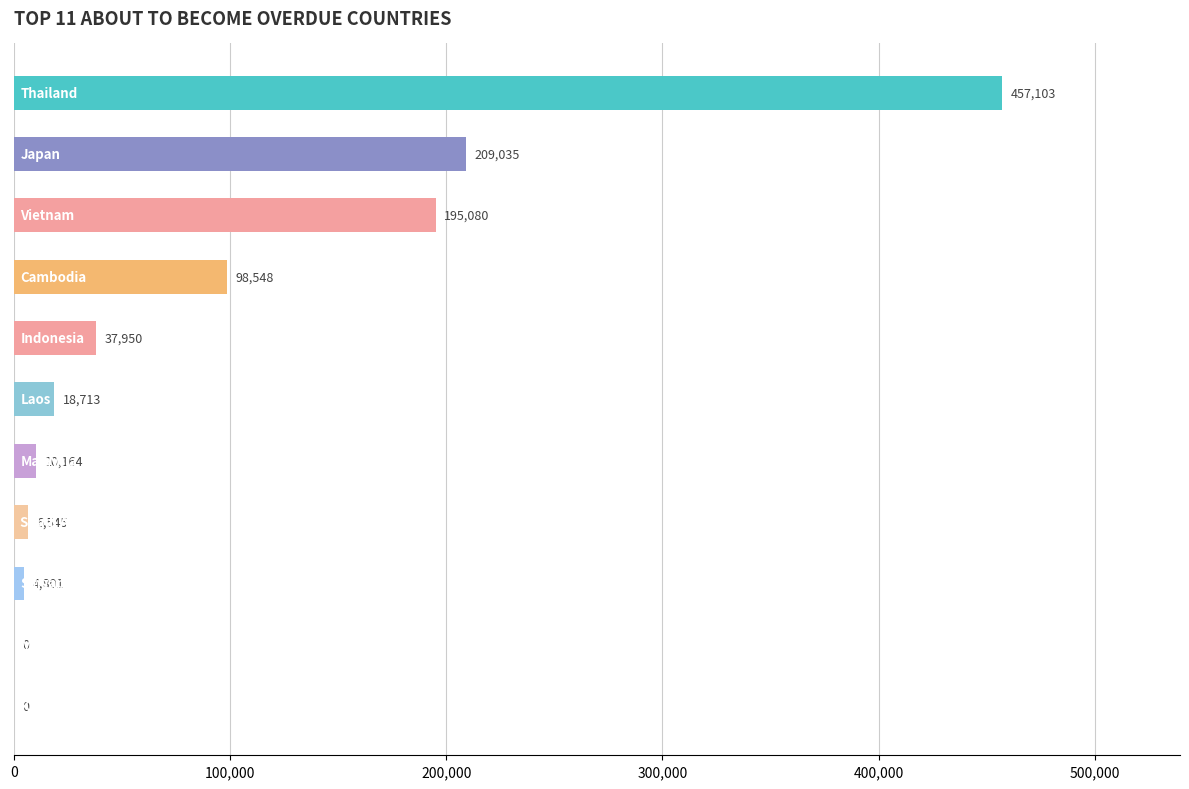

How many categories are shown in the chart?

11